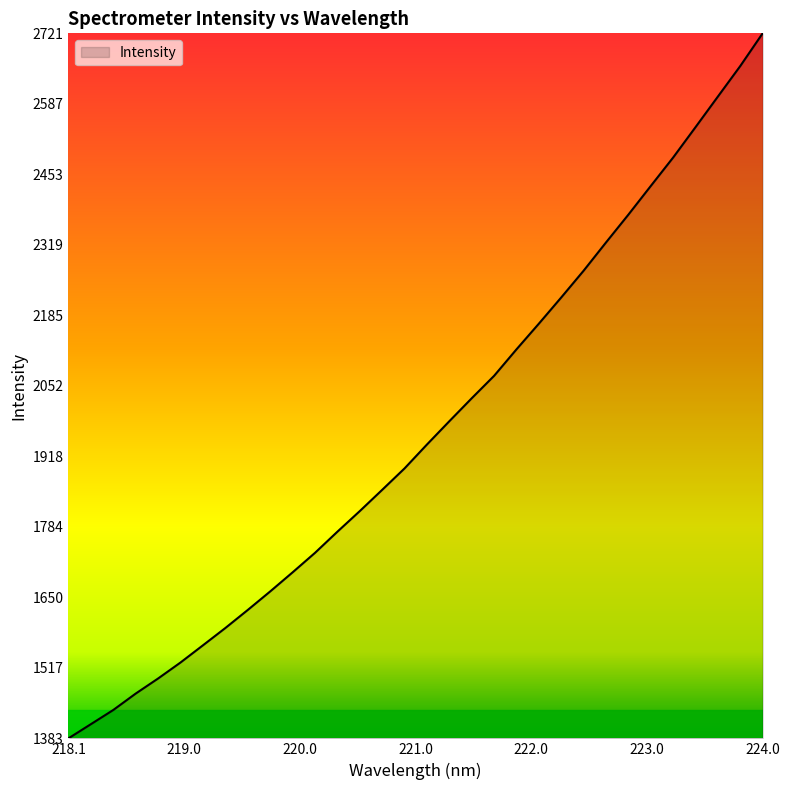

What is the maximum value shown in the chart?

2721.1